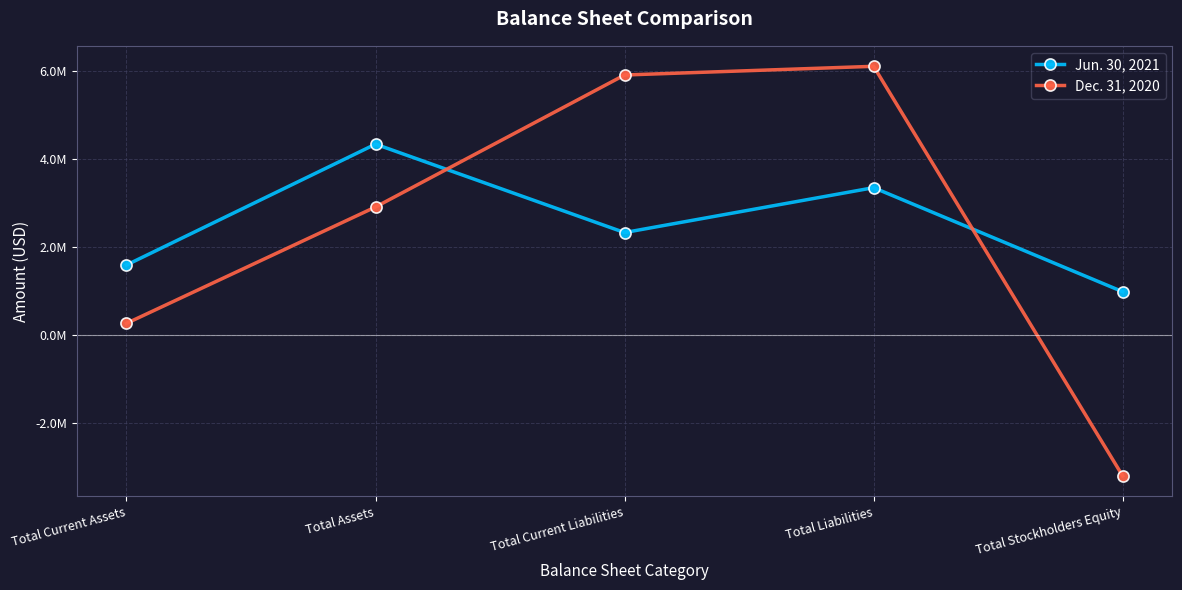

How many interior local peaks does the Jun. 30, 2021 series have?

2